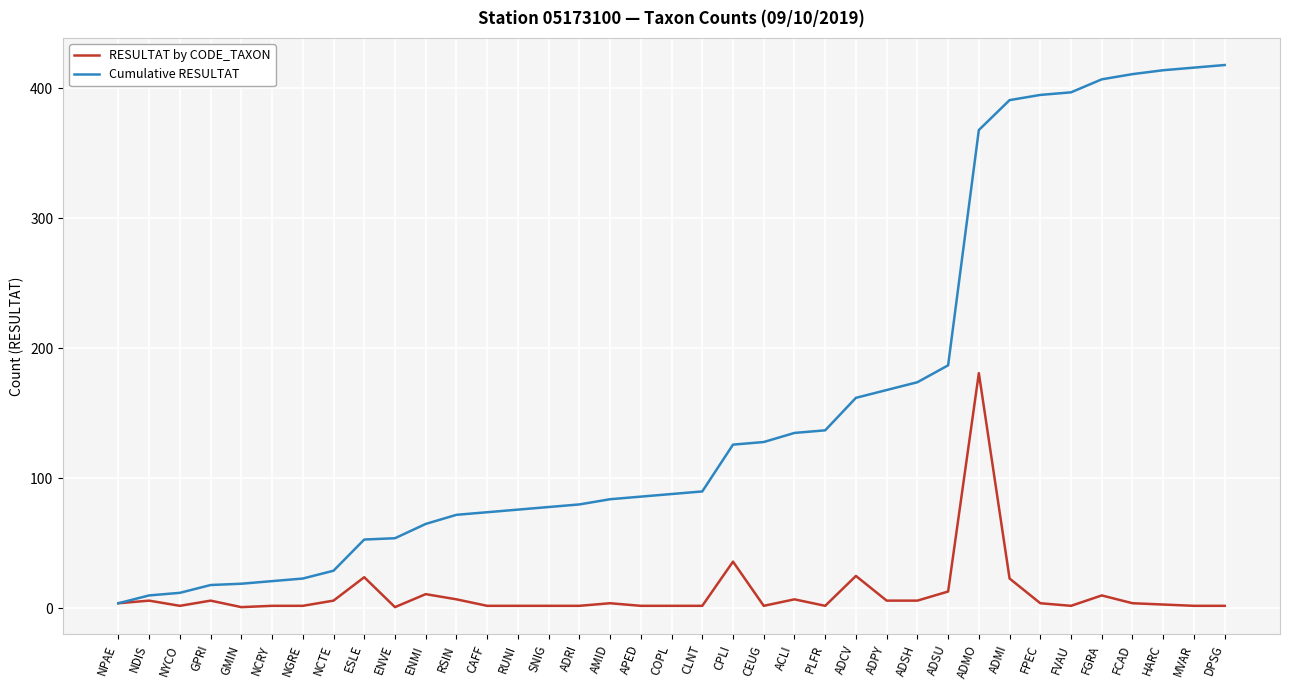

What are all the series names shown in the legend?

RESULTAT by CODE_TAXON, Cumulative RESULTAT